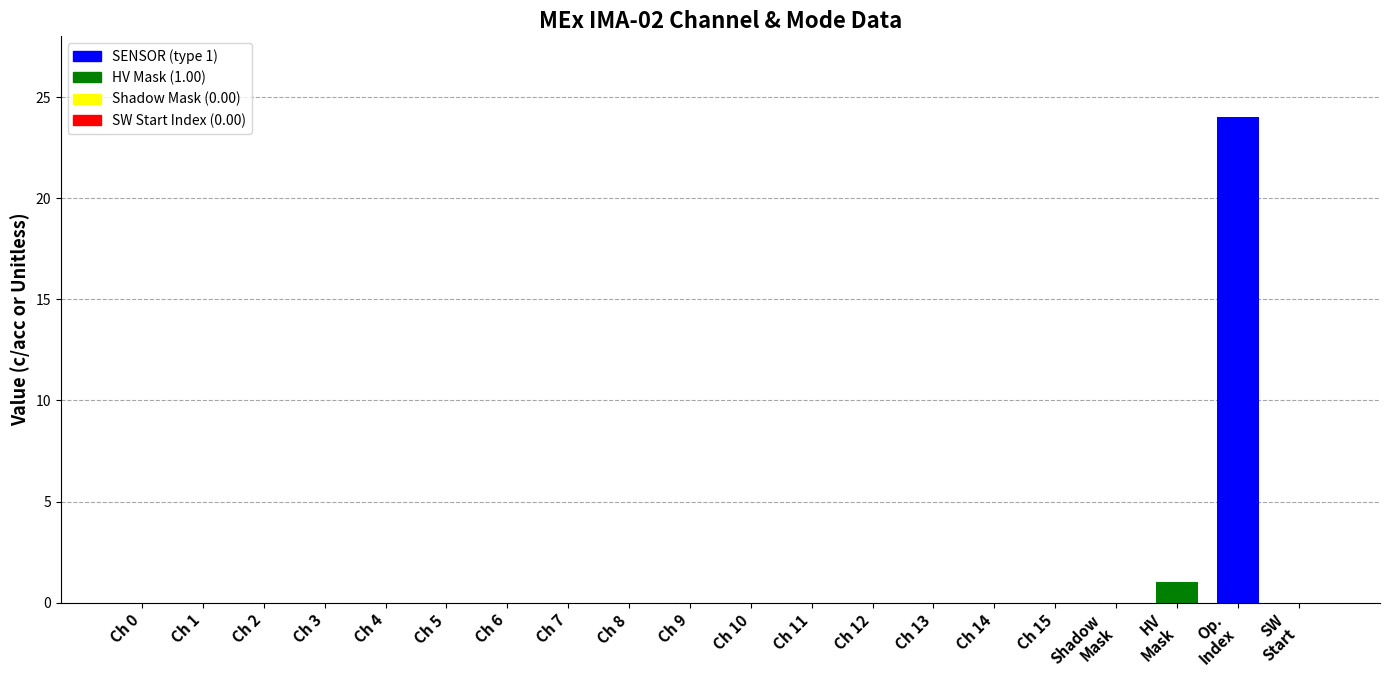

Which category has the highest value across all series?

Op.
Index